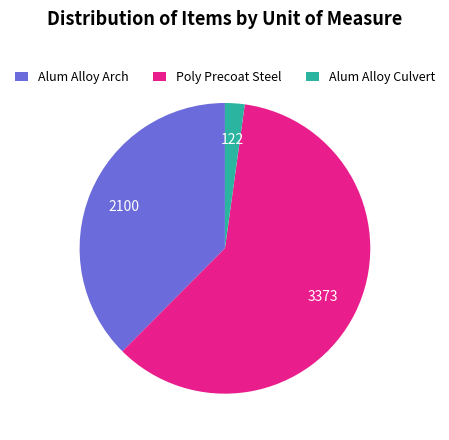

Does any single category account for the majority?

Yes